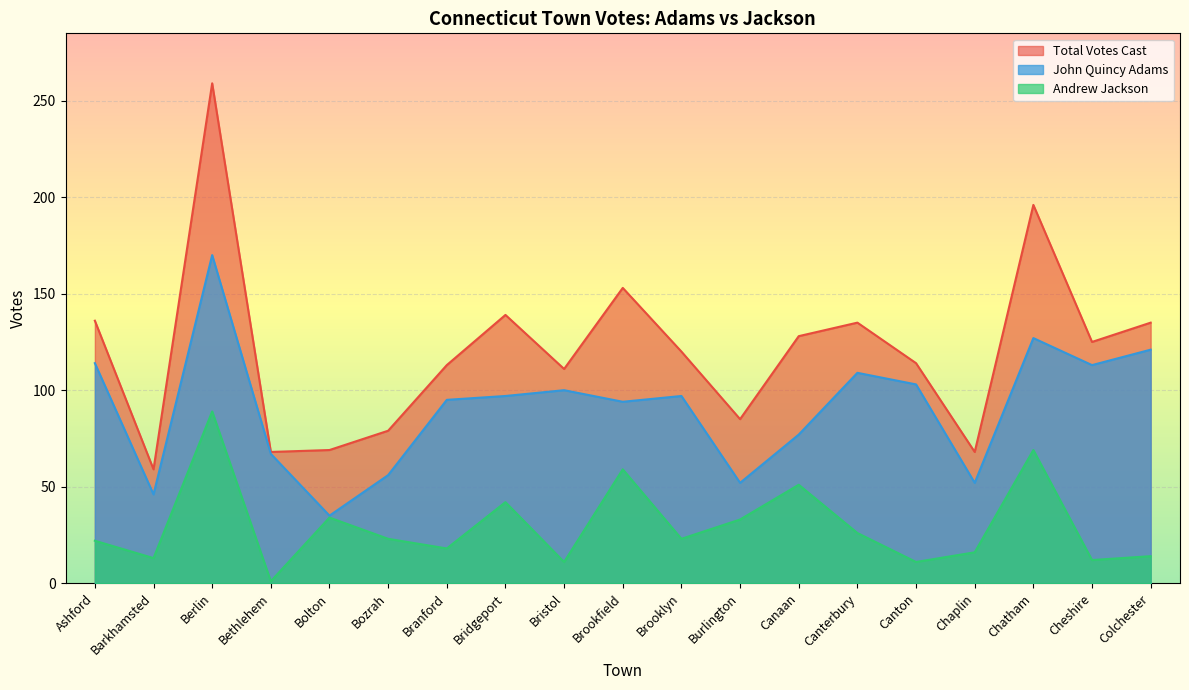

How many lines are shown in the chart?

3